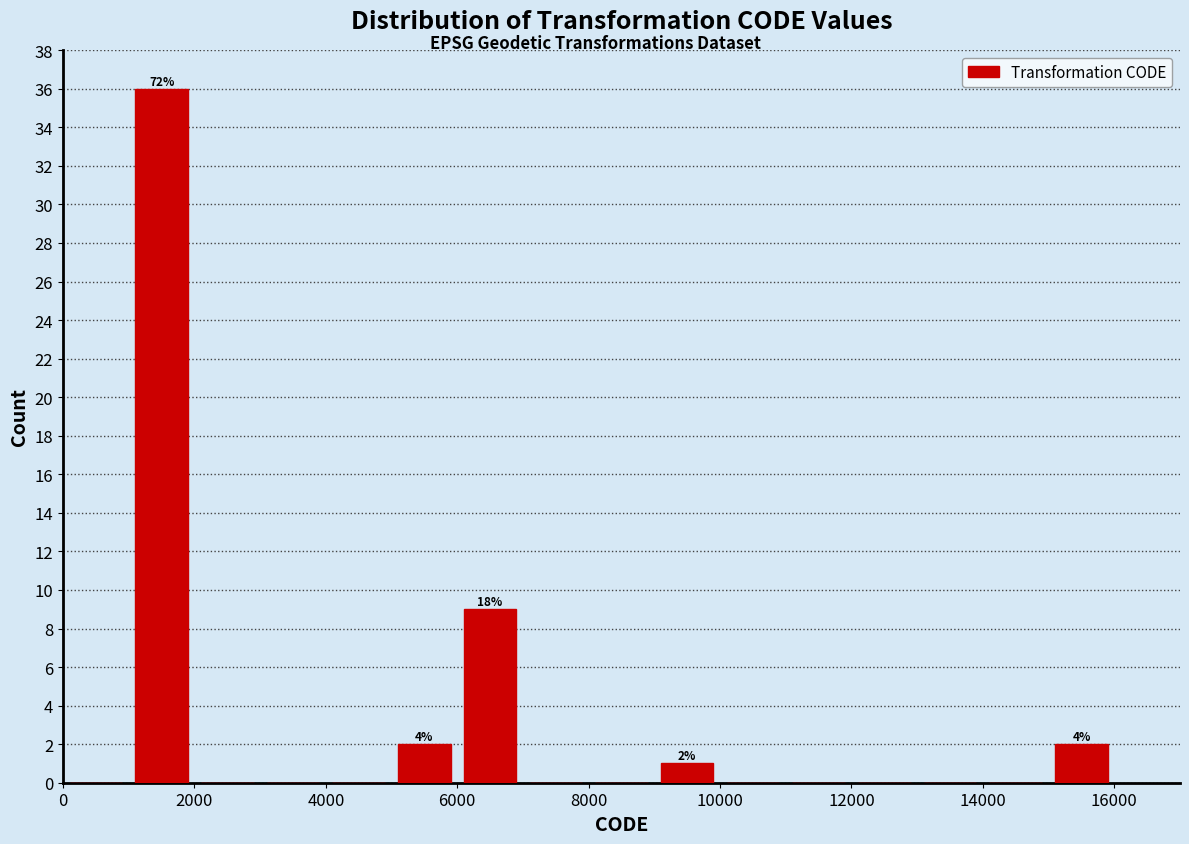

Over which range of the x-axis is the bar tallest?

1000 to 2000